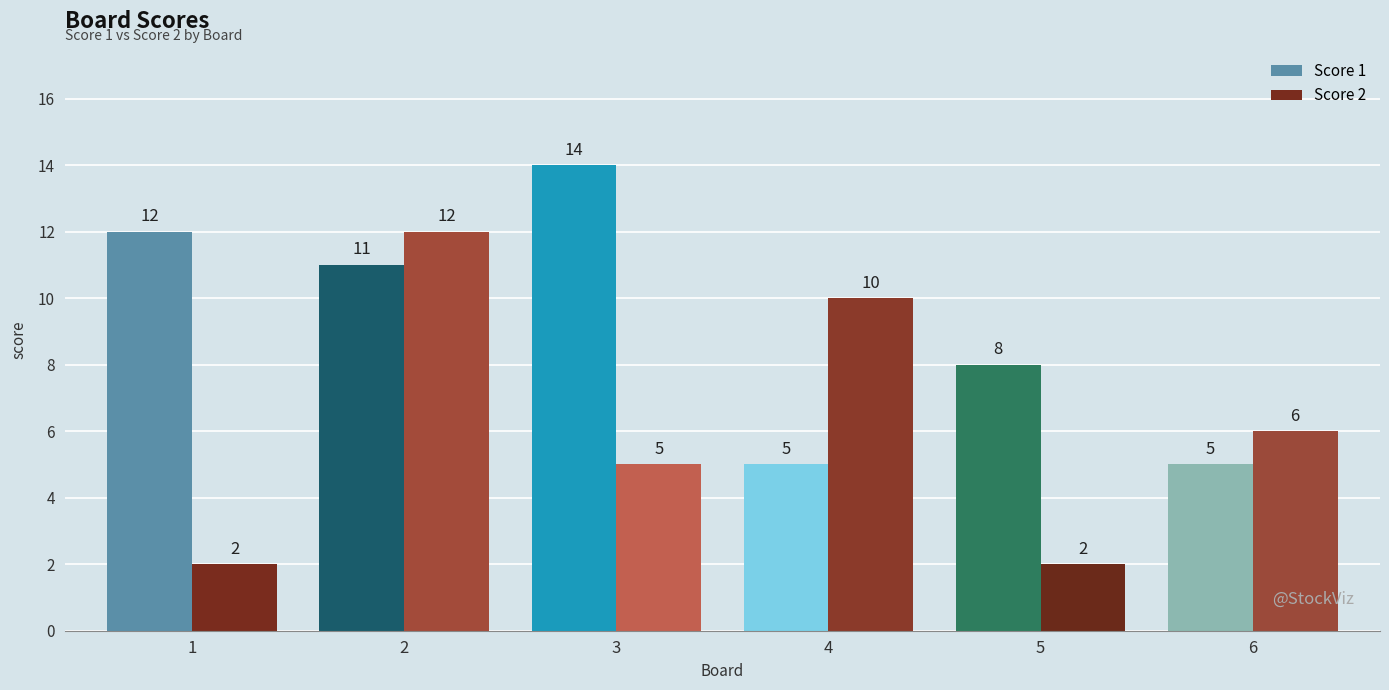

Rank the series at 4 from lowest to highest value.

Score 1, Score 2